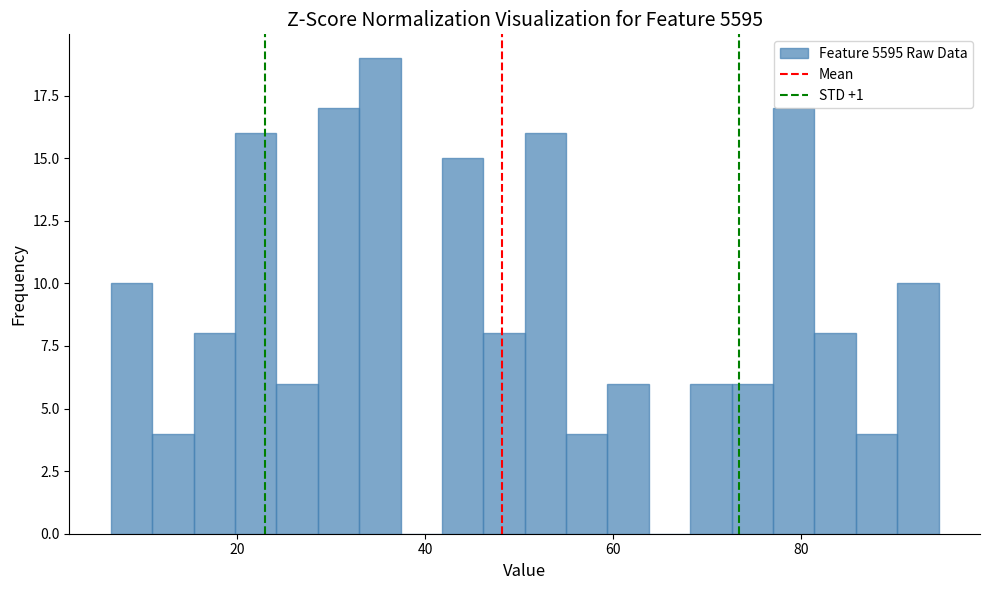

Read against the x-axis, roughly where is the centre of the tallest bar?

36